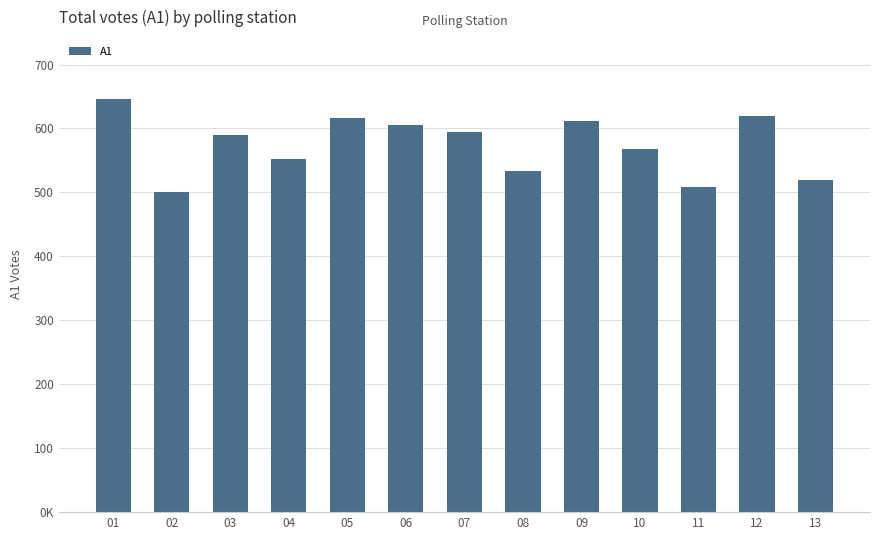

List the labels in order of value, smallest first.

02, 11, 13, 08, 04, 10, 03, 07, 06, 09, 05, 12, 01